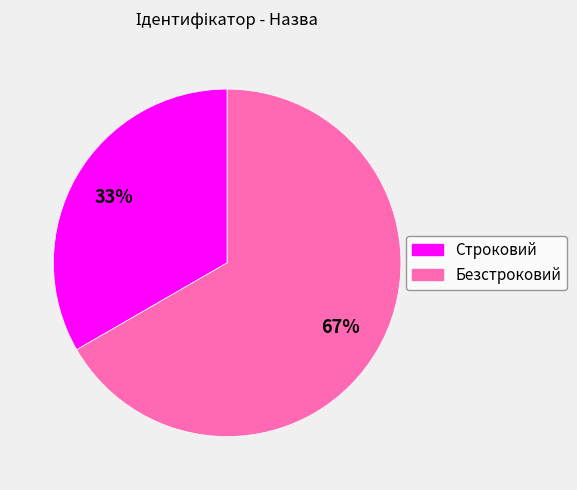

Count the number of slices in the pie.

2